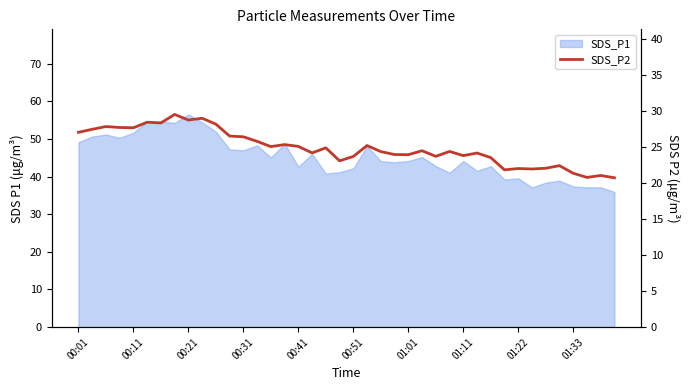

Is it true that the value at 37 is 20.8?

True